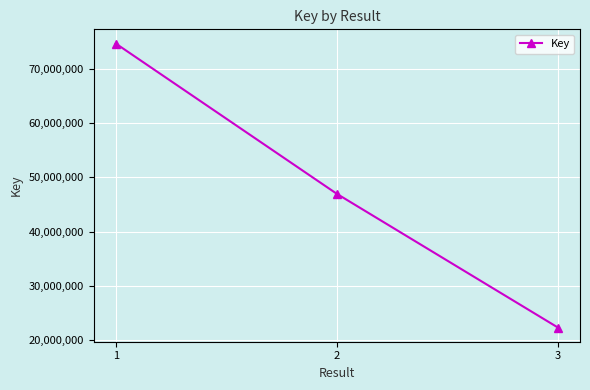

Between 2 and 3, which is larger?

2